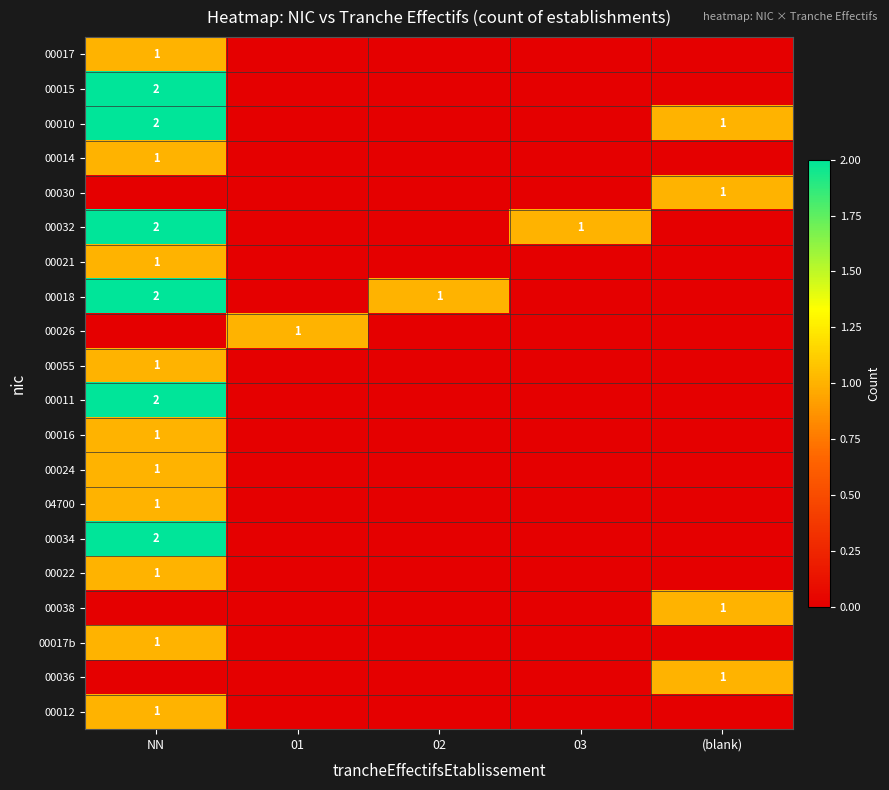

The 00034 series shows 0 at (blank). True or false?

True